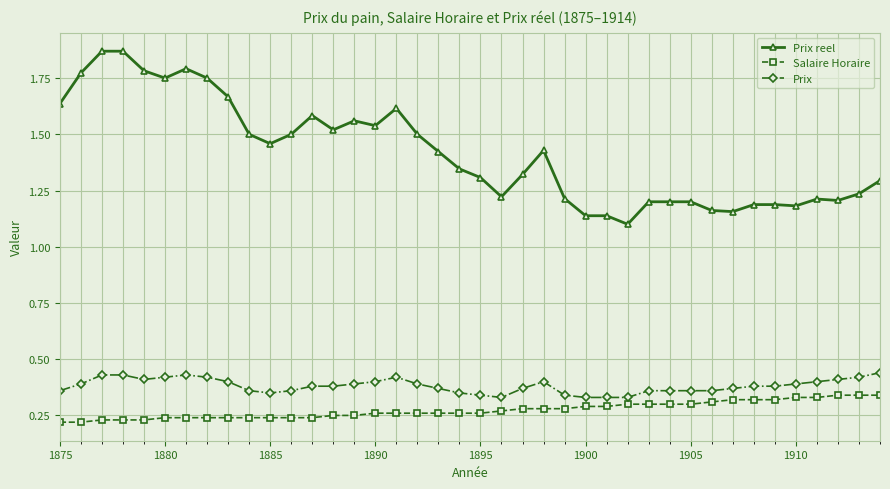

True or false: Prix and Salaire Horaire cross at least once.

False